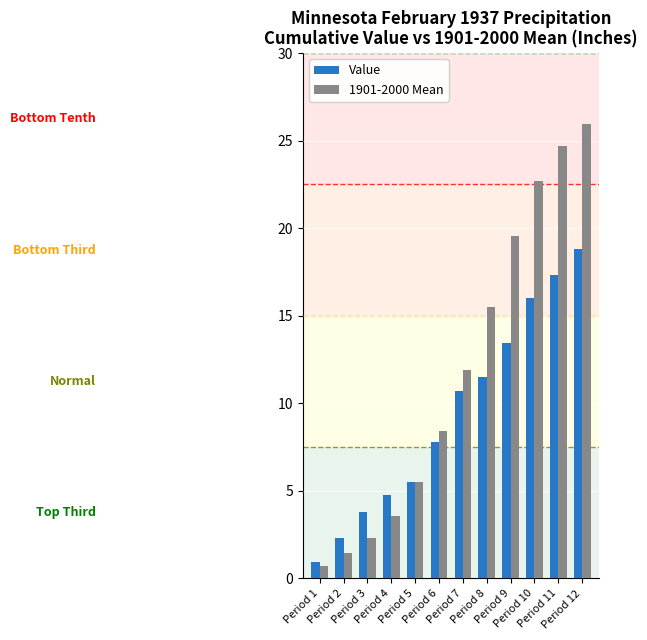

Which series has the widest spread of values?

1901-2000 Mean